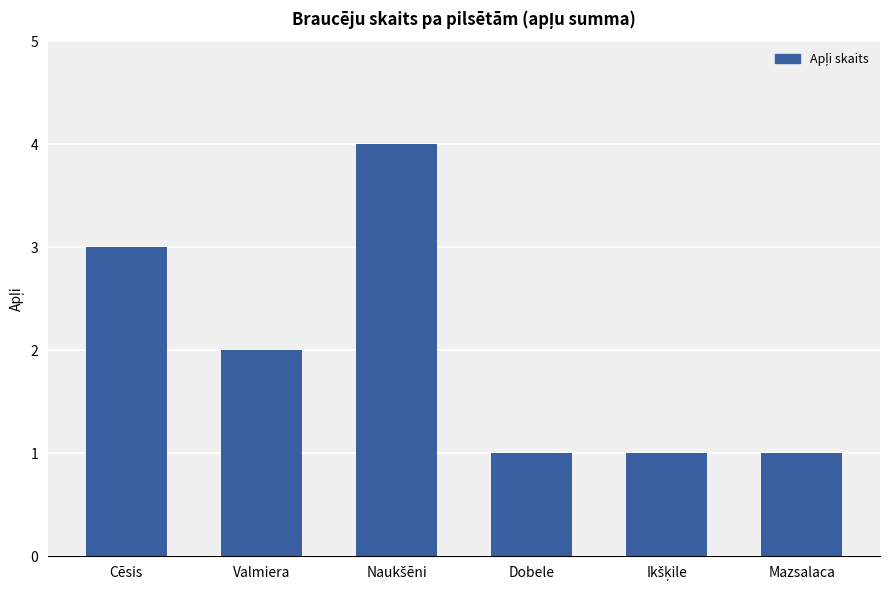

What is the sum of all values?

12